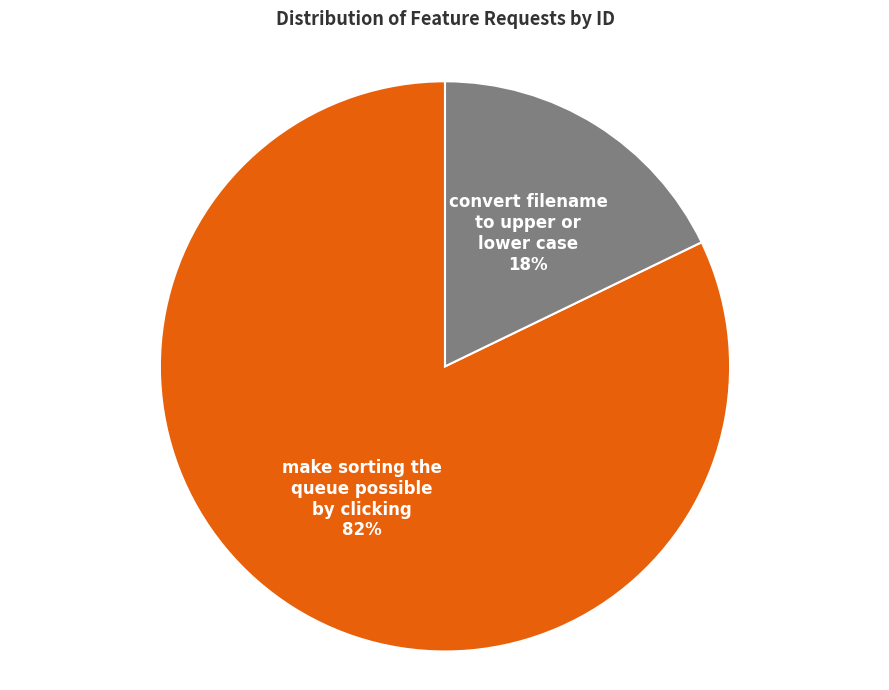

Which category has the smallest portion of the pie?

convert filename to upper or lower case